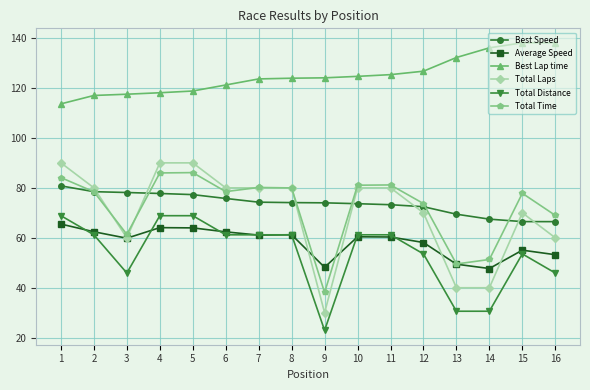

What is the value of the Total Laps point at the 8th from the left?

80.0